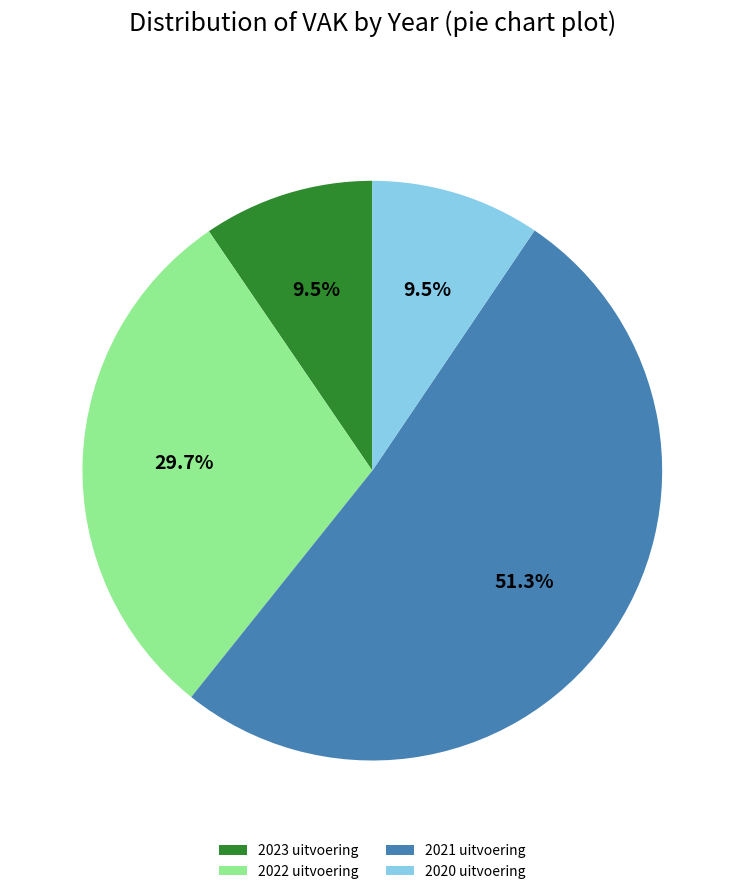

Which slice is the largest?

2021 uitvoering